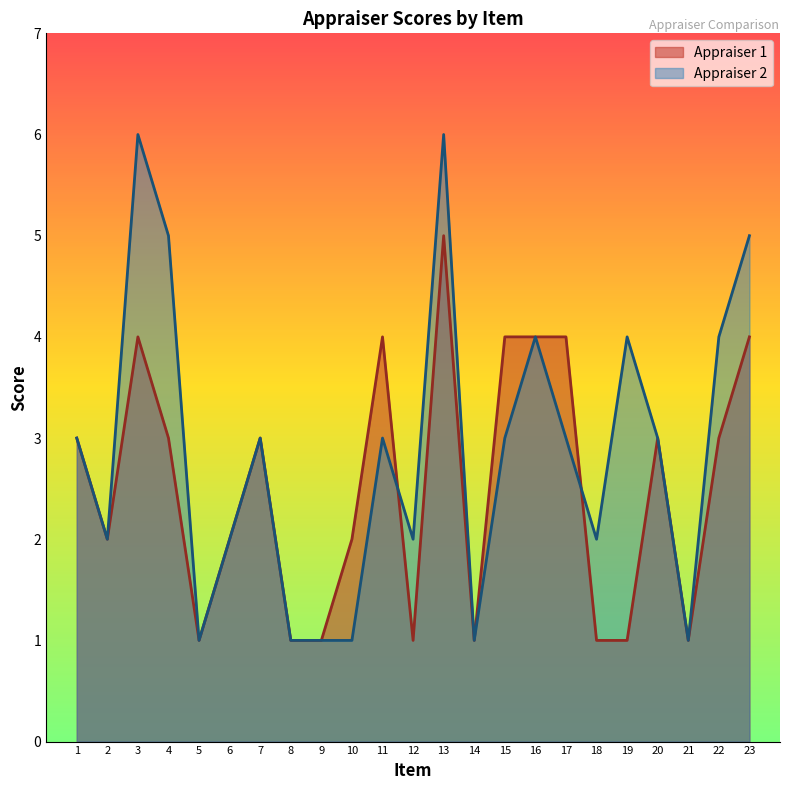

What is the value of the Appraiser 1 point at the 10th from the left?

2